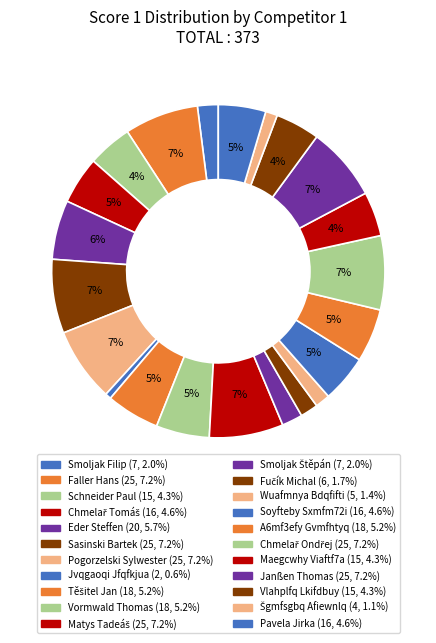

Count the number of slices in the pie.

22